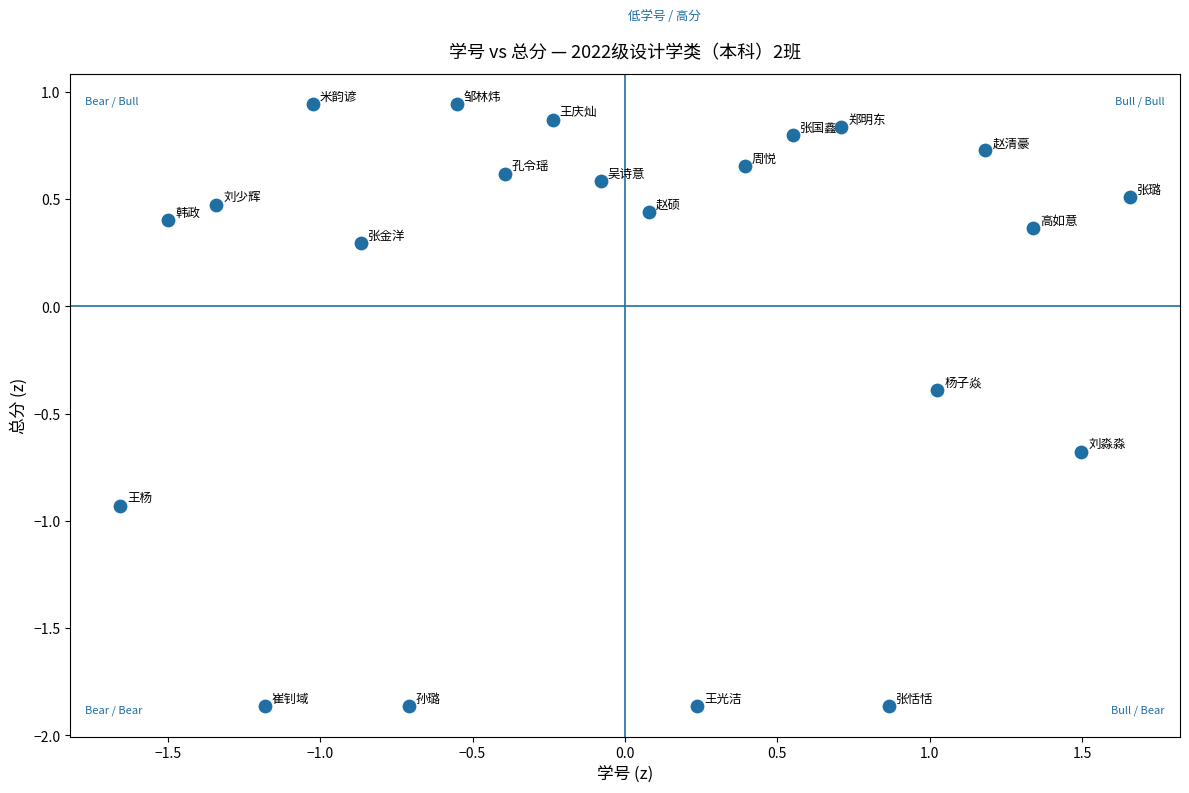

What is the range of Y values (max minus min)?

2.8